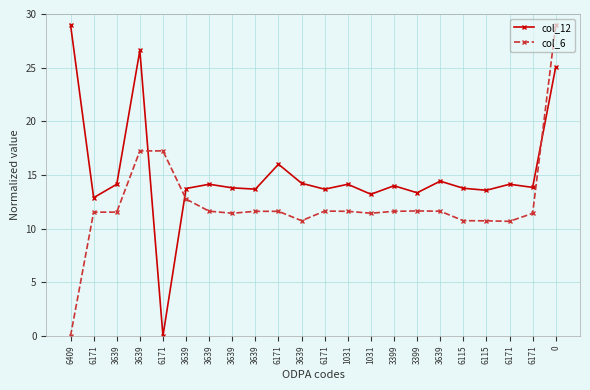

Between 1031 and 6115, which is larger?

6115